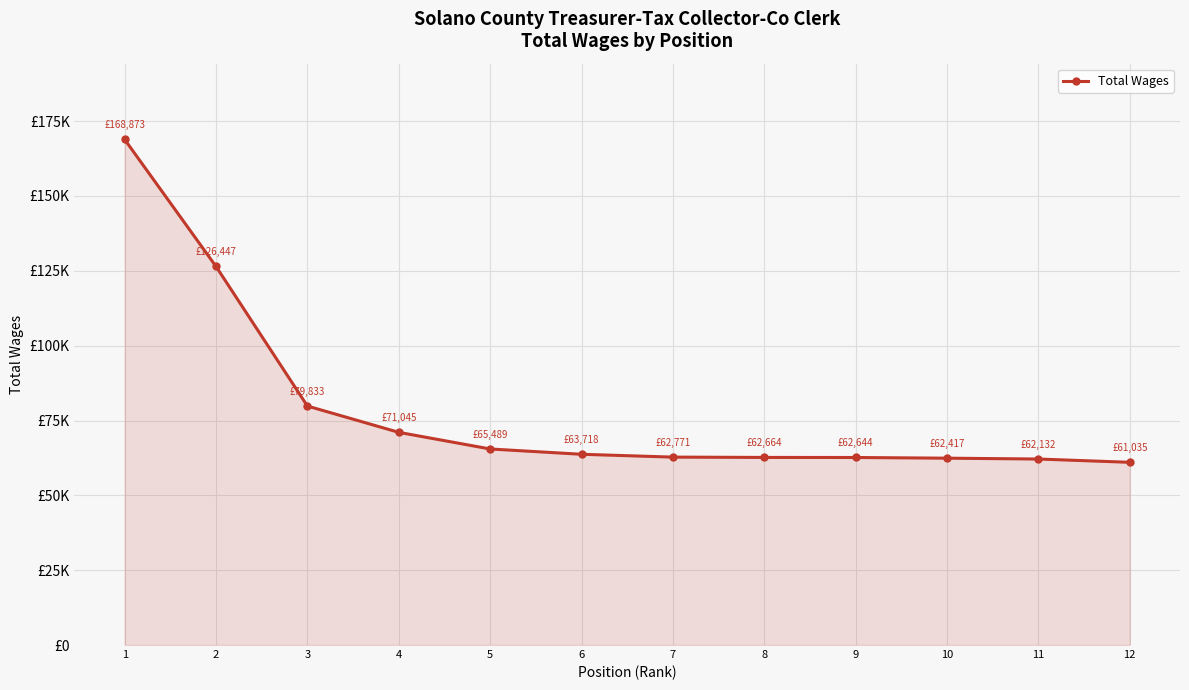

Where is the data nearest to the value 114954?

2